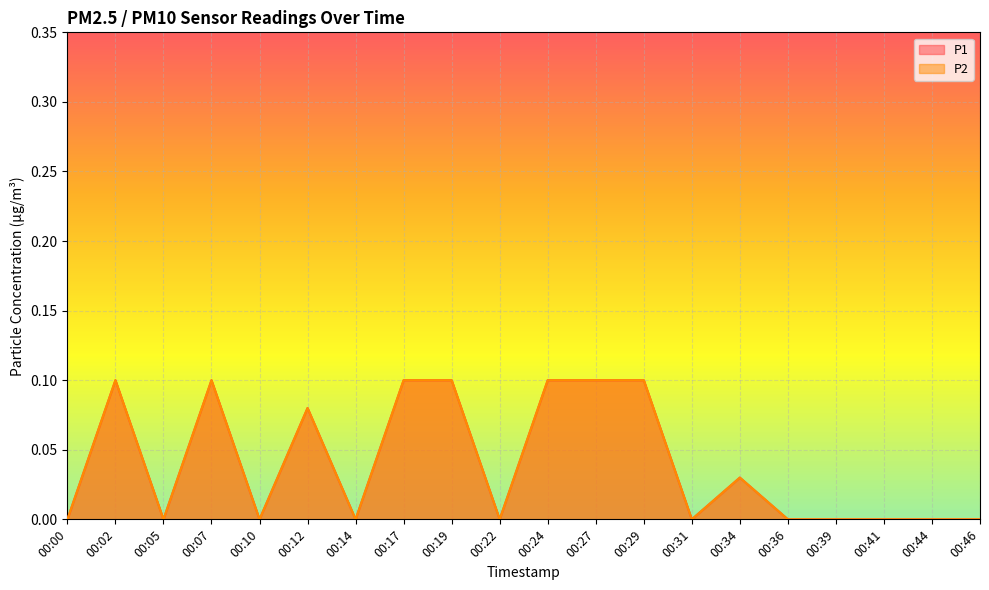

Count the number of data series in this chart.

2